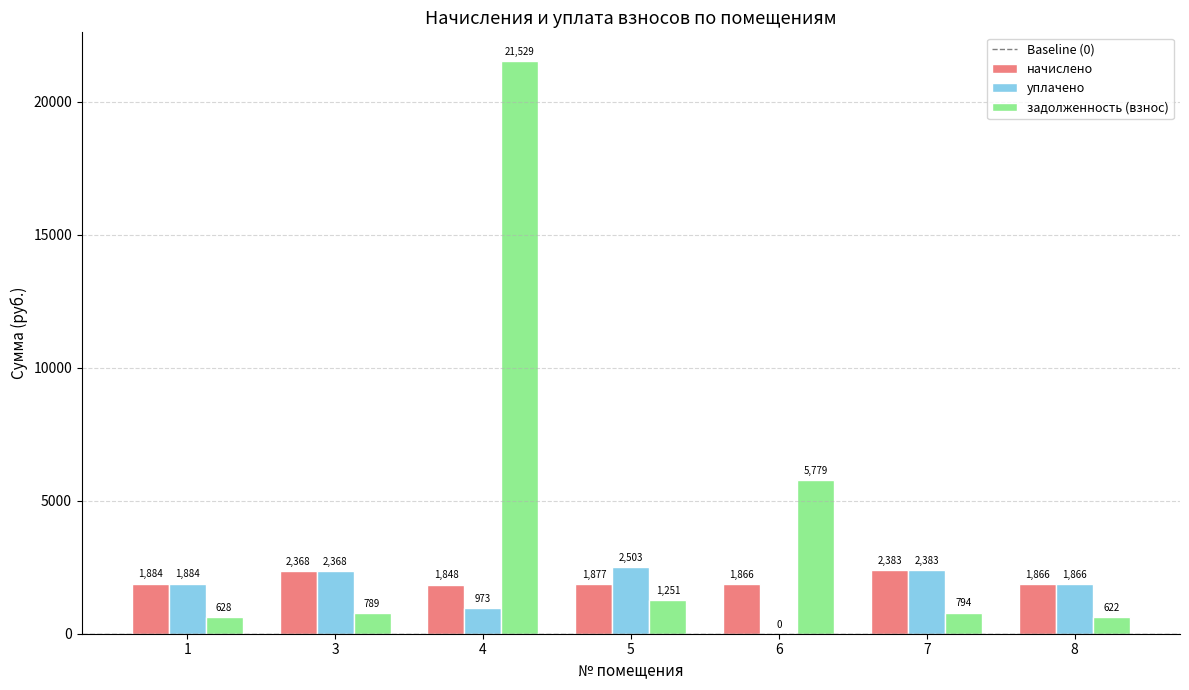

Are the bars grouped side by side (vs. stacked)?

Yes